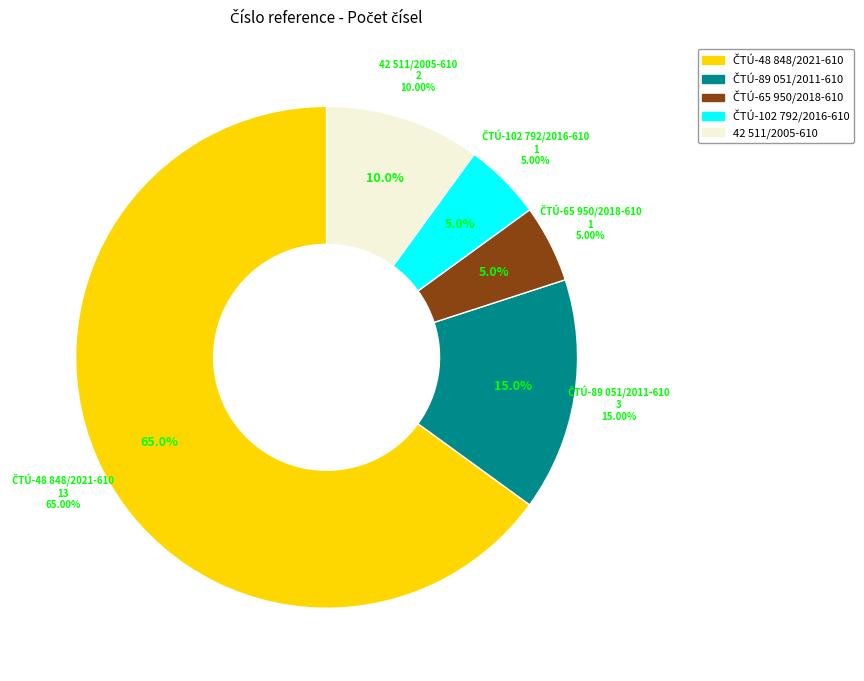

True or false: 42 511/2005-610 accounts for 1% of the total.

False